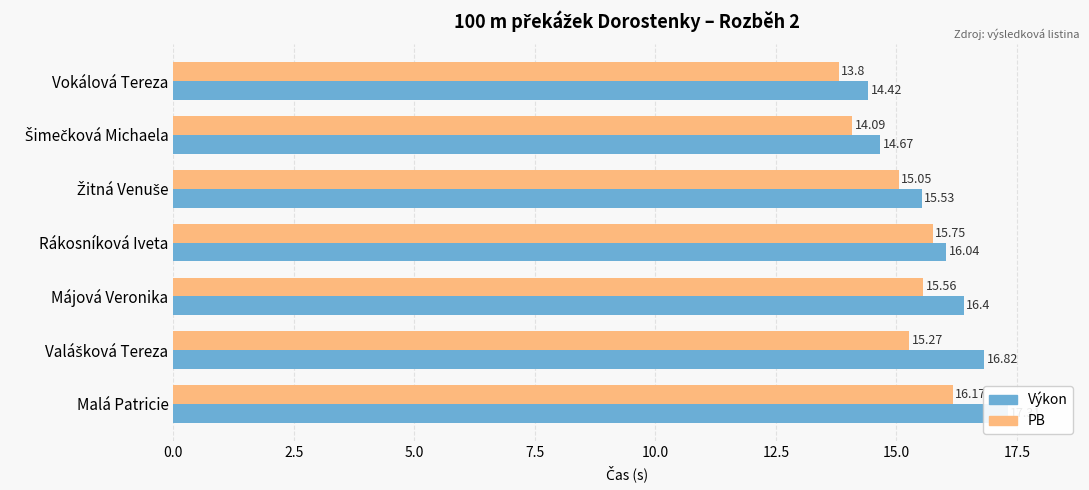

What is the difference between the maximum and second lowest values in the Výkon series?

2.6